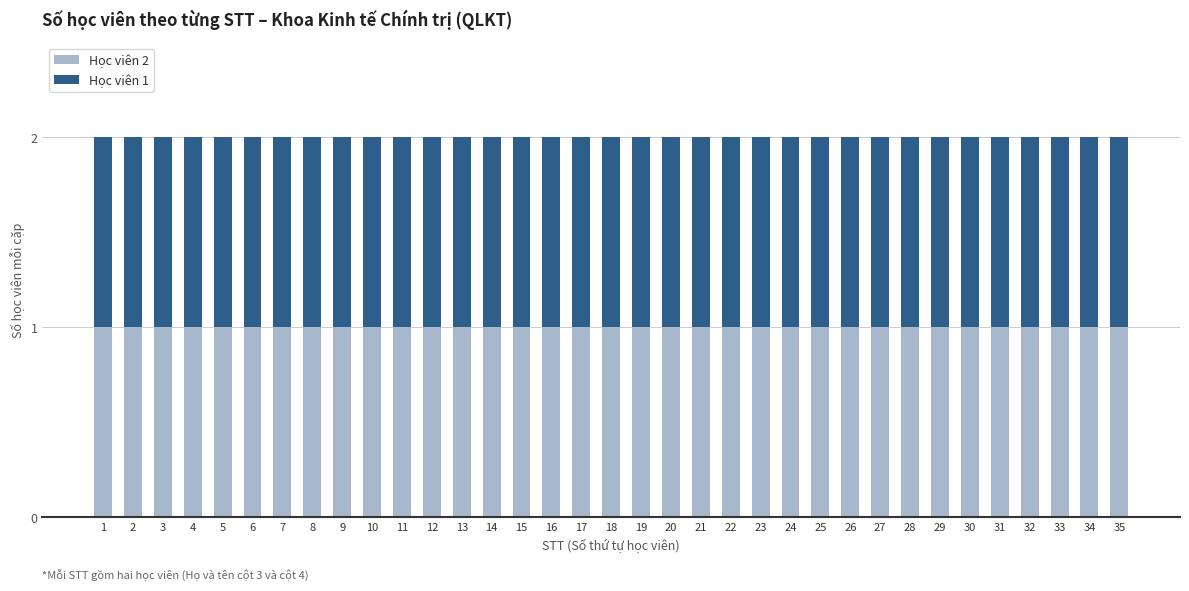

Which has a higher value, 1 or 4?

4